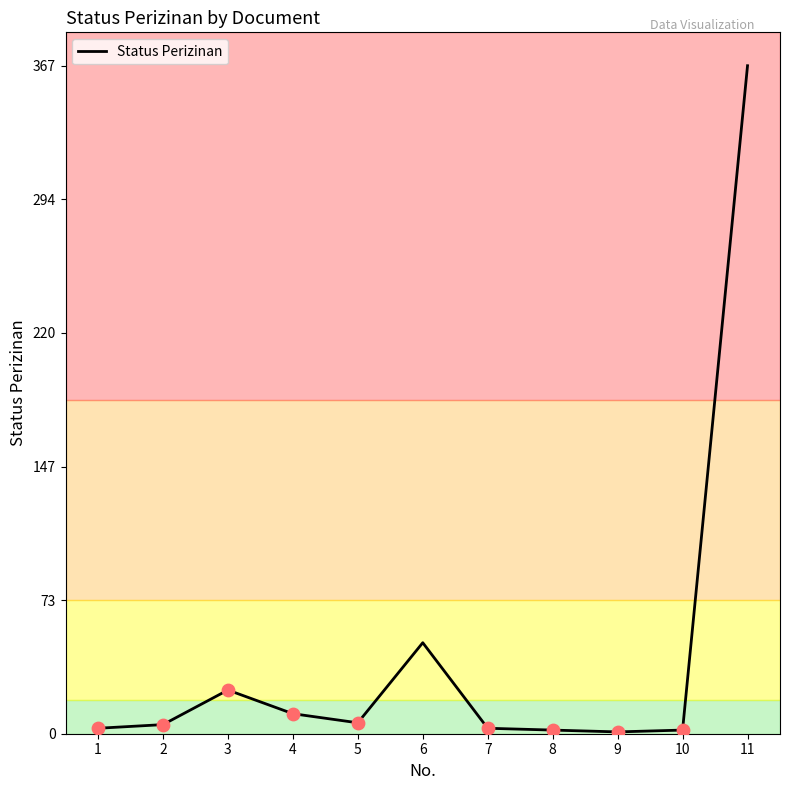

At which category does the chart reach its peak across all series?

11